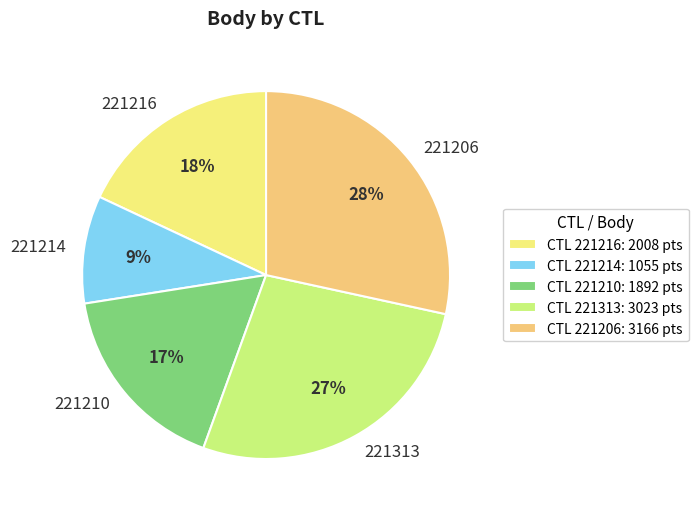

Rank the categories by value from highest to lowest.

221206, 221313, 221216, 221210, 221214